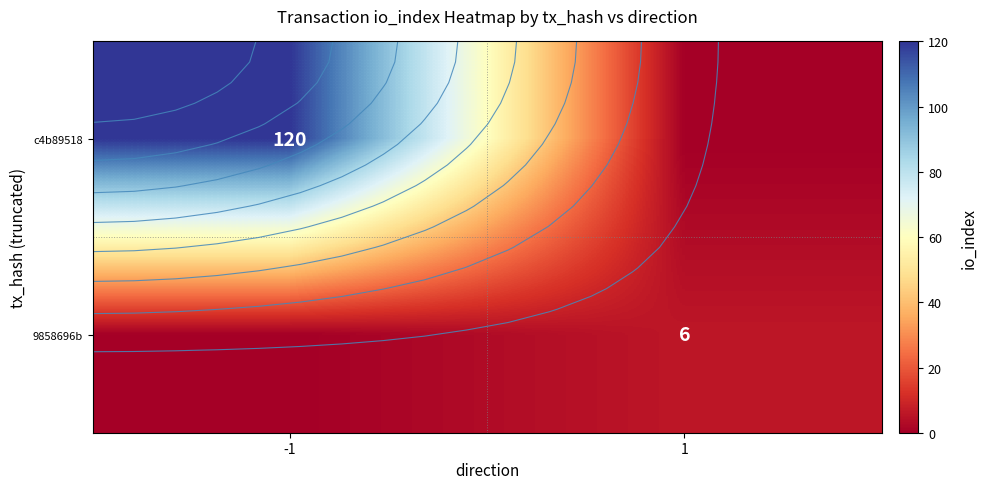

What is the total value across all series at -1?

120